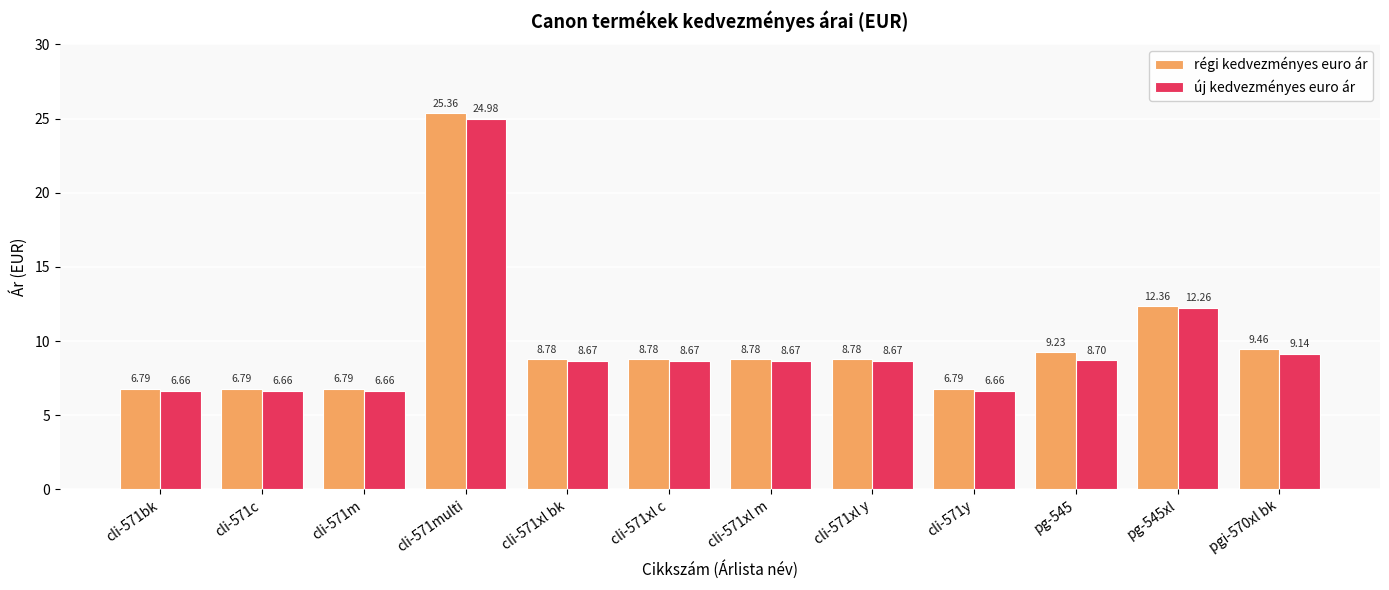

What is the label of the 4th bar from the right?

cli-571y